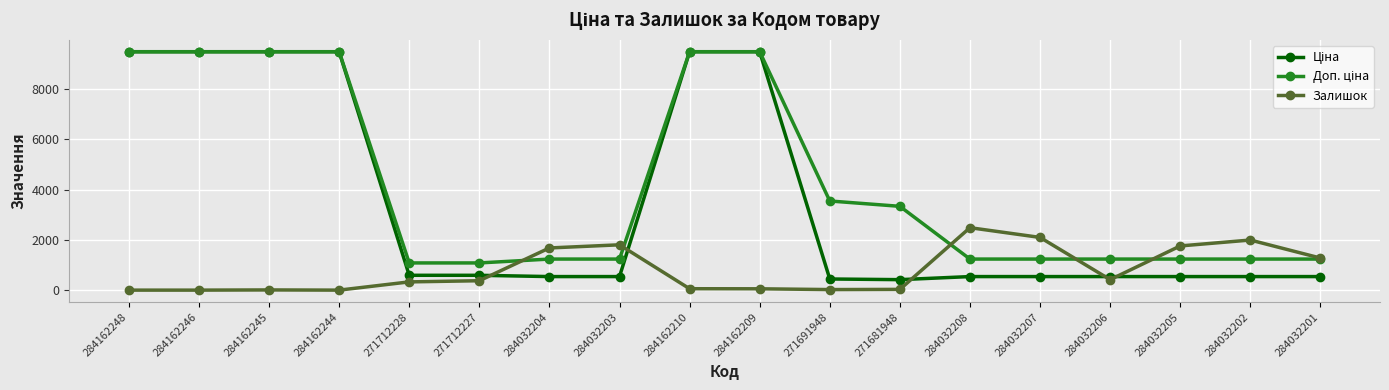

Is it true that Залишок equals 1992.0 at 284032202?

True